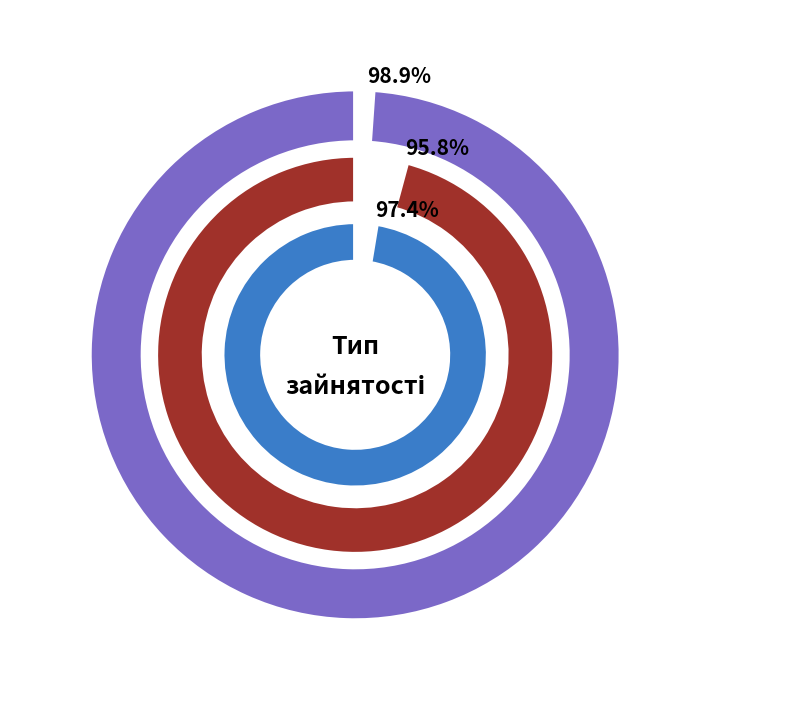

Does any single category account for the majority?

No